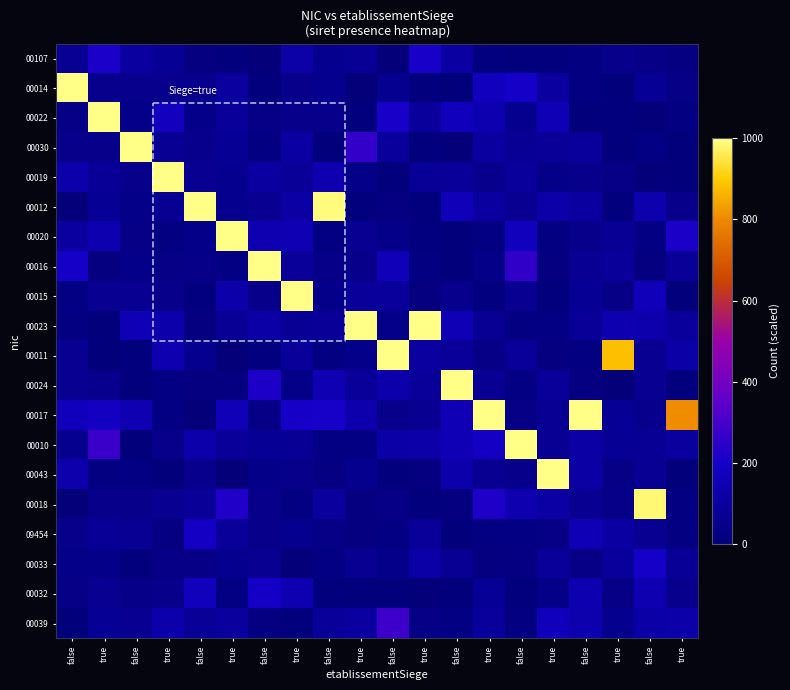

Count the number of data series in this chart.

20